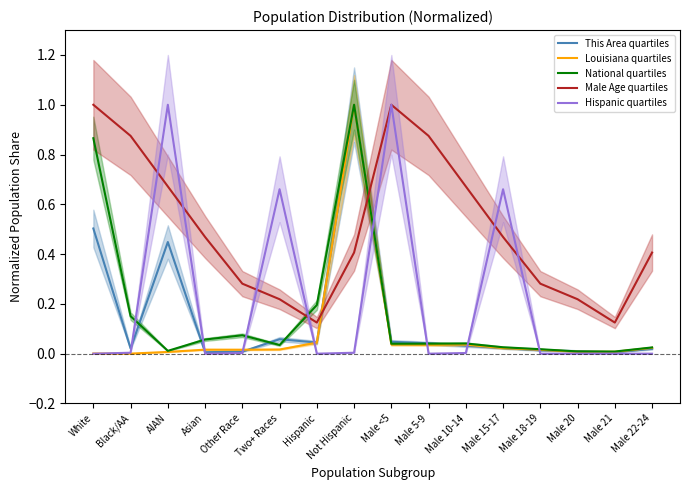

Reading right to left, list all the values displayed in this chart.

This Area quartiles: 0.0	0.0	0.0	0.0	0.0	0.0	0.0	0.0	1.0	0.0	0.1	0.0	0.0	0.4	0.0	0.5
Louisiana quartiles: 0.0	0.0	0.0	0.0	0.0	0.0	0.0	0.0	1.0	0.0	0.0	0.0	0.0	0.0	0.0	0.0
National quartiles: 0.0	0.0	0.0	0.0	0.0	0.0	0.0	0.0	1.0	0.2	0.0	0.1	0.1	0.0	0.2	0.9
Male Age quartiles: 0.4	0.1	0.2	0.3	0.5	0.7	0.9	1.0	0.4	0.1	0.2	0.3	0.5	0.7	0.9	1.0
Hispanic quartiles: 0.0	0.0	0.0	0.0	0.7	0.0	0.0	1.0	0.0	0.0	0.7	0.0	0.0	1.0	0.0	0.0